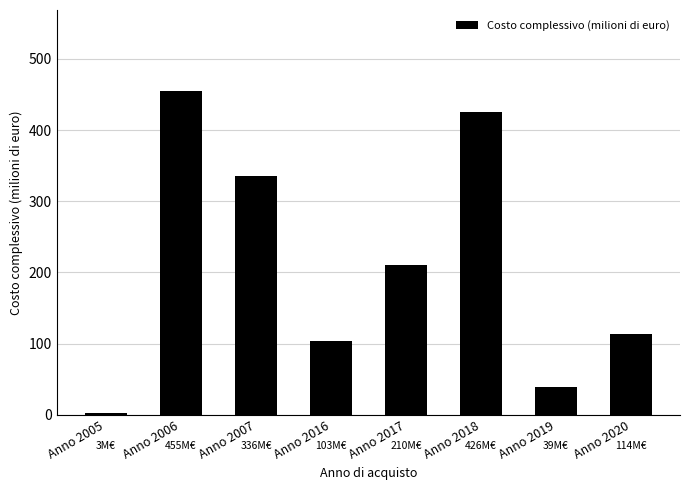

What is the minimum value shown in the chart?

3